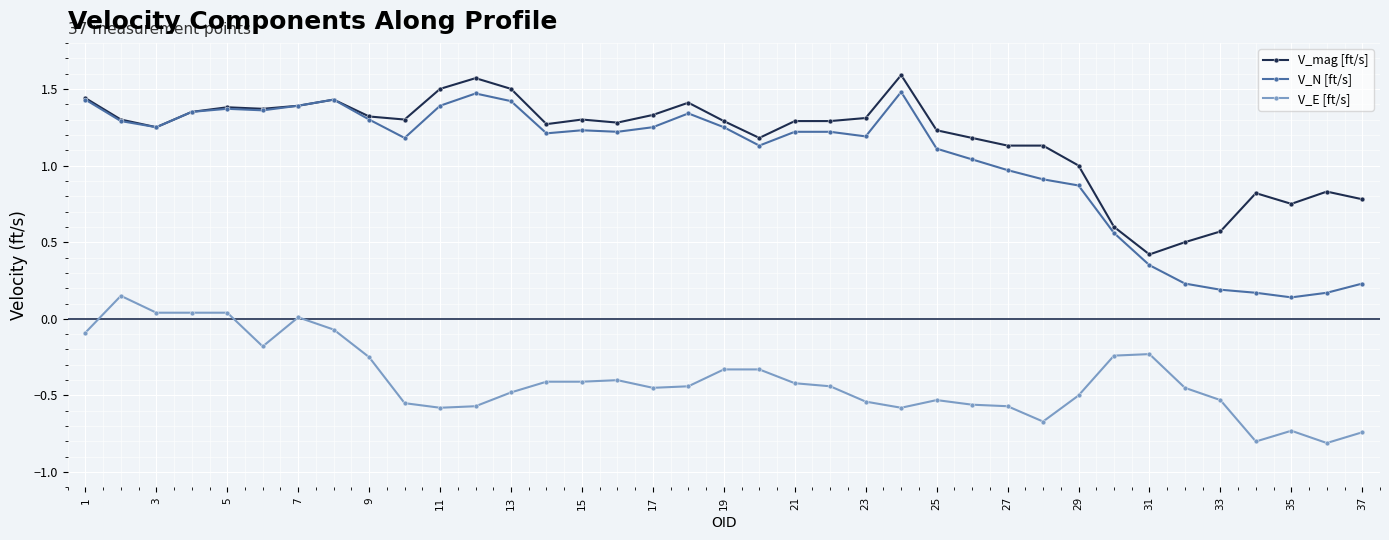

True or false: V_E [ft/s] and V_mag [ft/s] cross at least once.

False